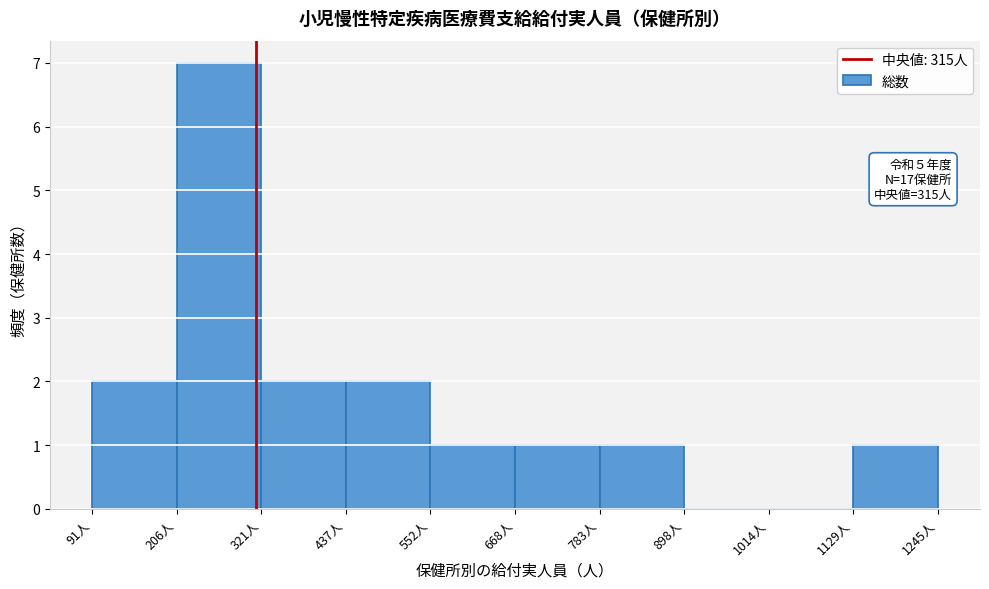

Which range on the x-axis has the tallest bar?

200 to 320